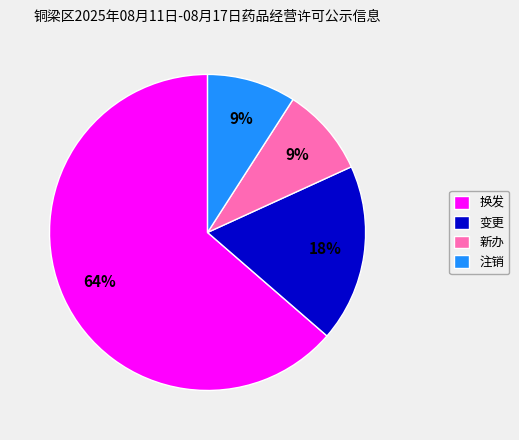

Do 变更 and 换发 together represent more than half of the pie?

Yes